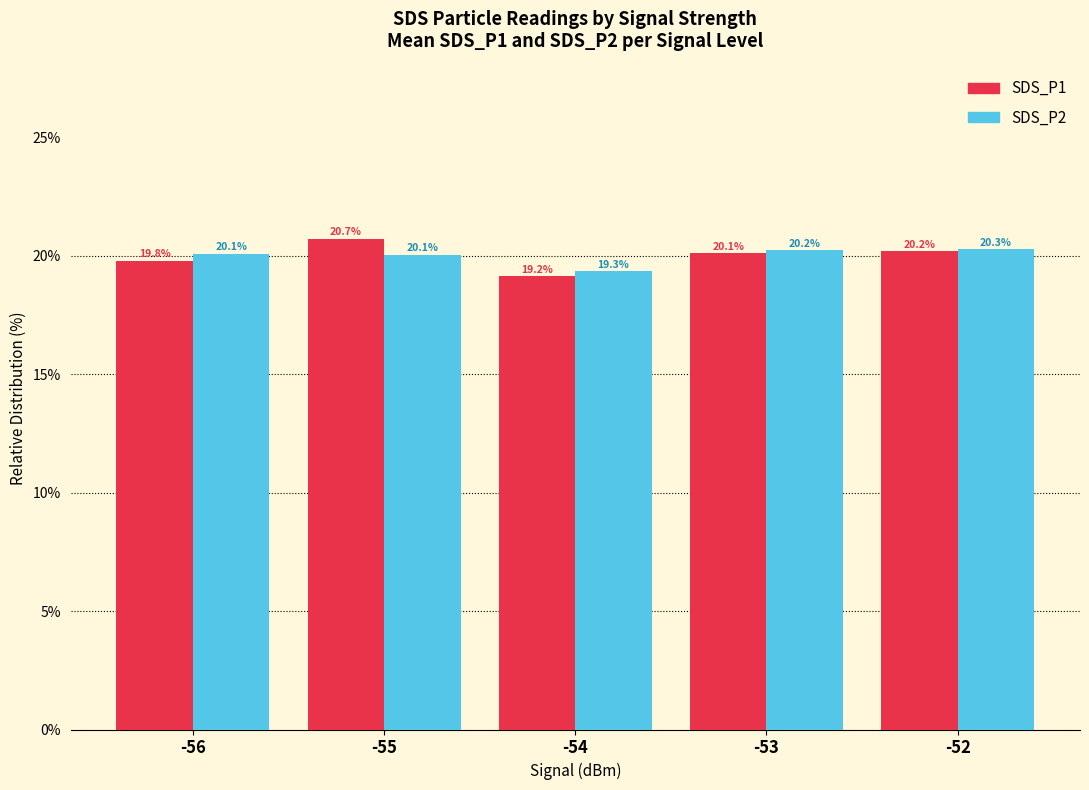

Which series changed the most between -55 and -53?

SDS_P1